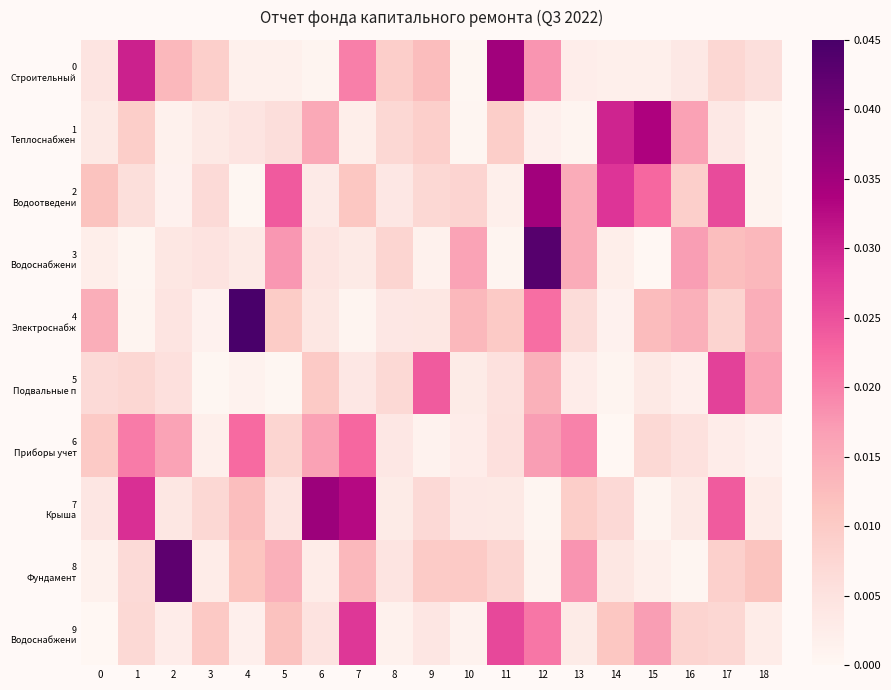

Rank the series at 17 from highest to lowest value.

5 Подвальные п, 2 Водоотведени, 7 Крыша, 3 Водоснабжени, 8 Фундамент, 4 Электроснабж, 9 Водоснабжени, 0 Строительный, 1 Теплоснабжен, 6 Приборы учет